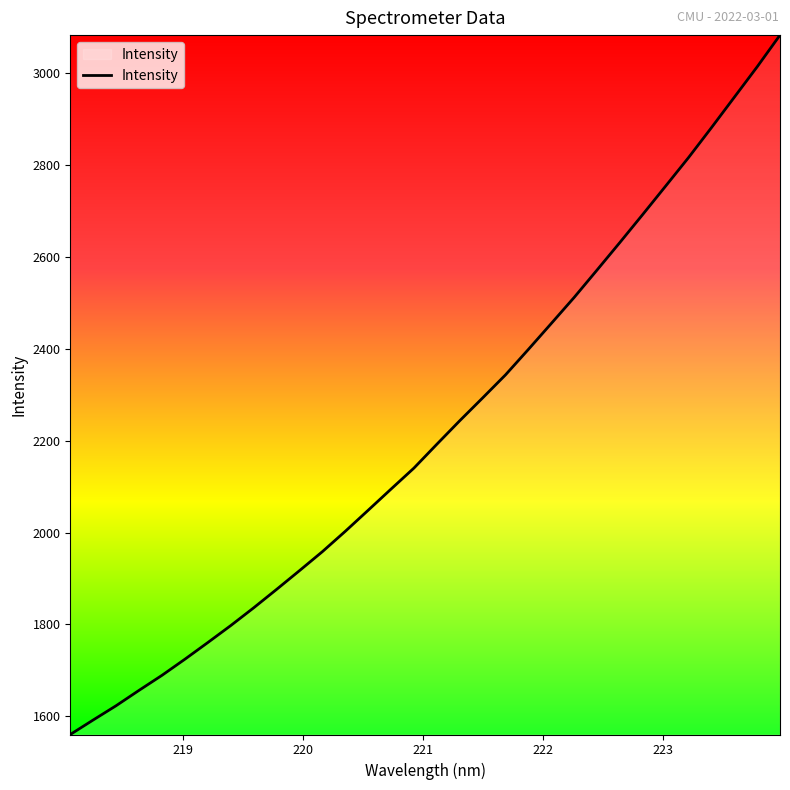

What is the difference between the maximum and minimum values?

1522.6